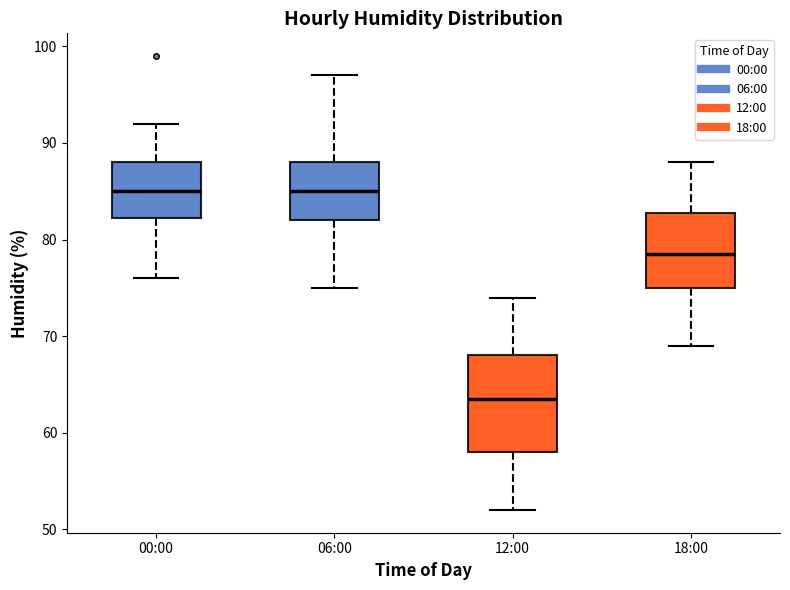

Reading left to right, transcribe this box plot: for each box, give where its median line is, the range the box spans, and where its two whiskers end, as read against the y-axis. The values are not printed on the chart, so give them approximately, as read against the axis.

00:00: median 85, box 82 to 88, whiskers 76 to 92
06:00: median 85, box 82 to 88, whiskers 75 to 97
12:00: median 64, box 58 to 68, whiskers 52 to 74
18:00: median 79, box 75 to 83, whiskers 69 to 88